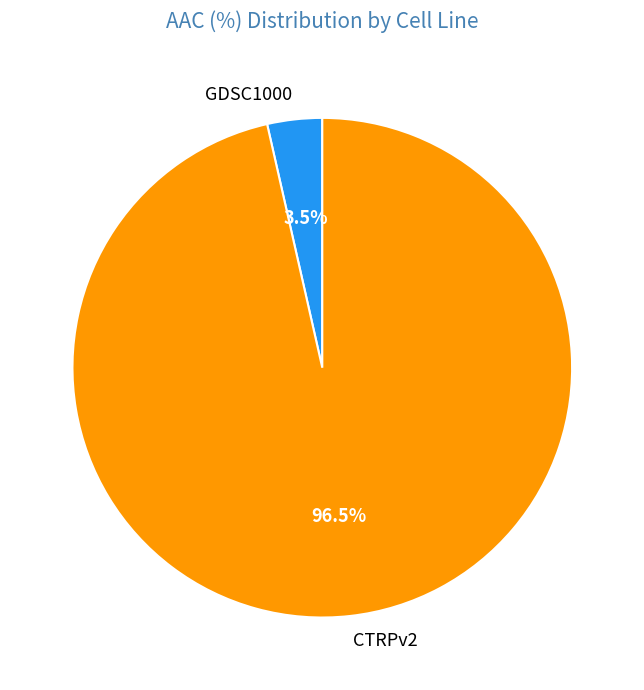

Count the number of slices in the pie.

2